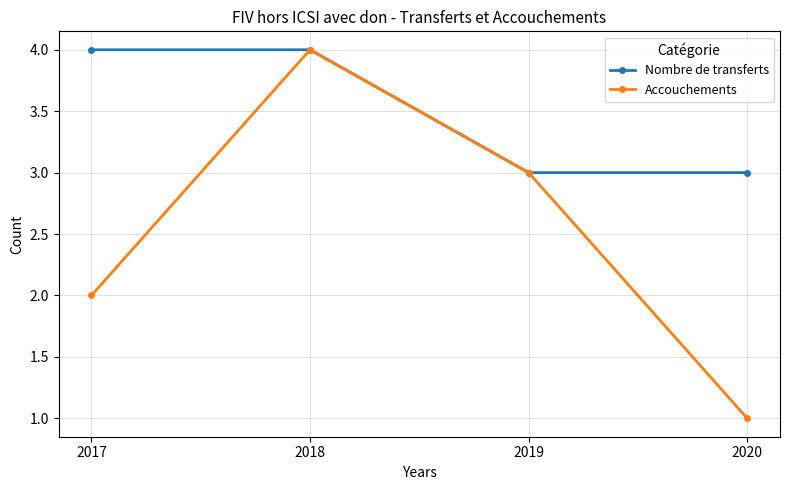

What are all the series names shown in the legend?

Nombre de transferts, Accouchements